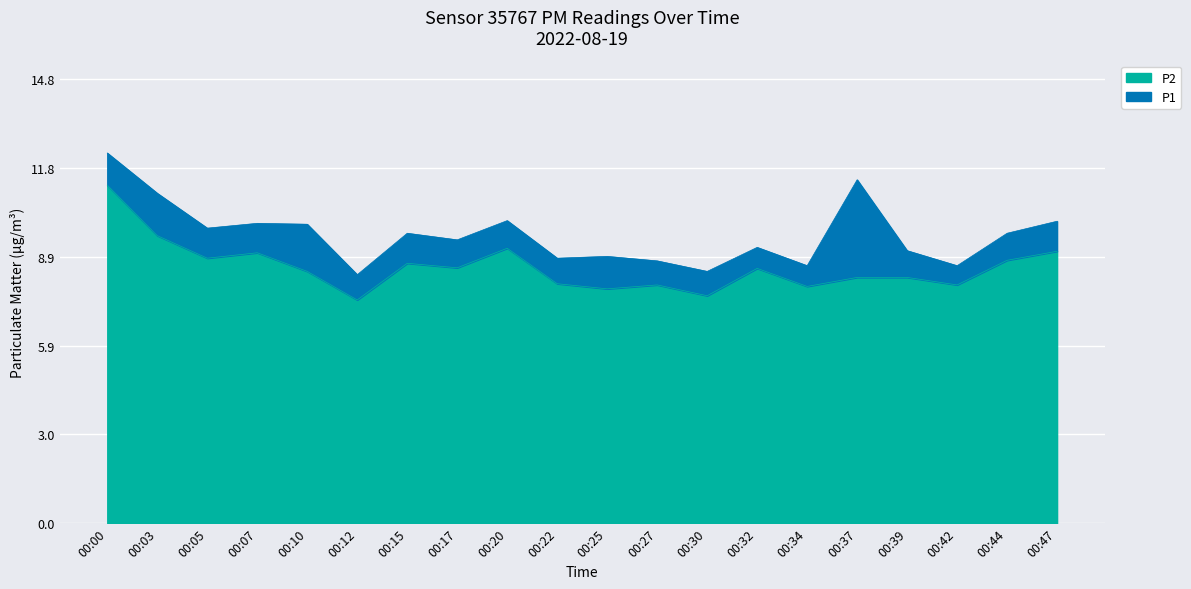

True or false: P2 and P1 intersect in this chart.

False